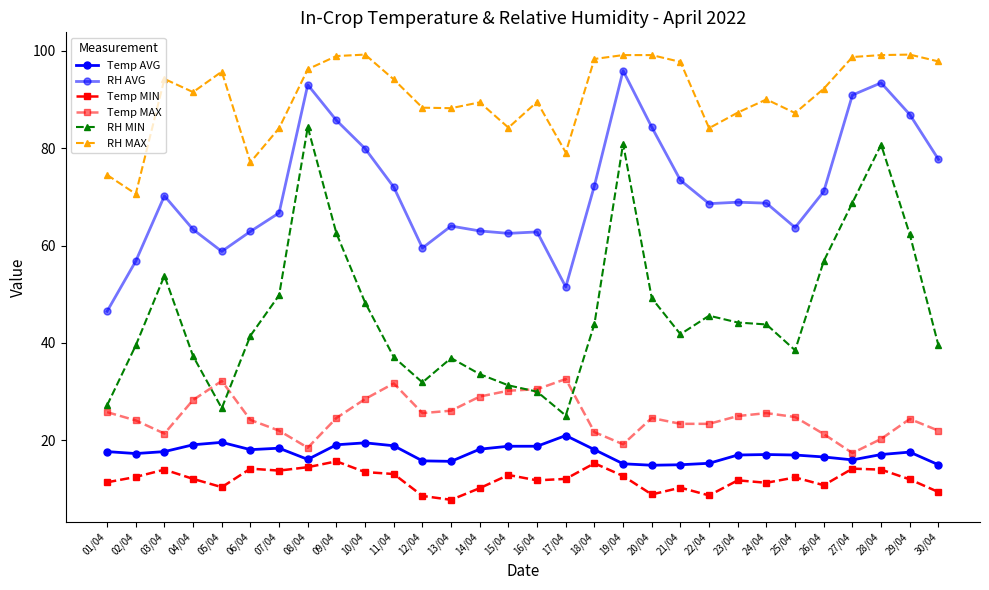

Count the number of data series in this chart.

6